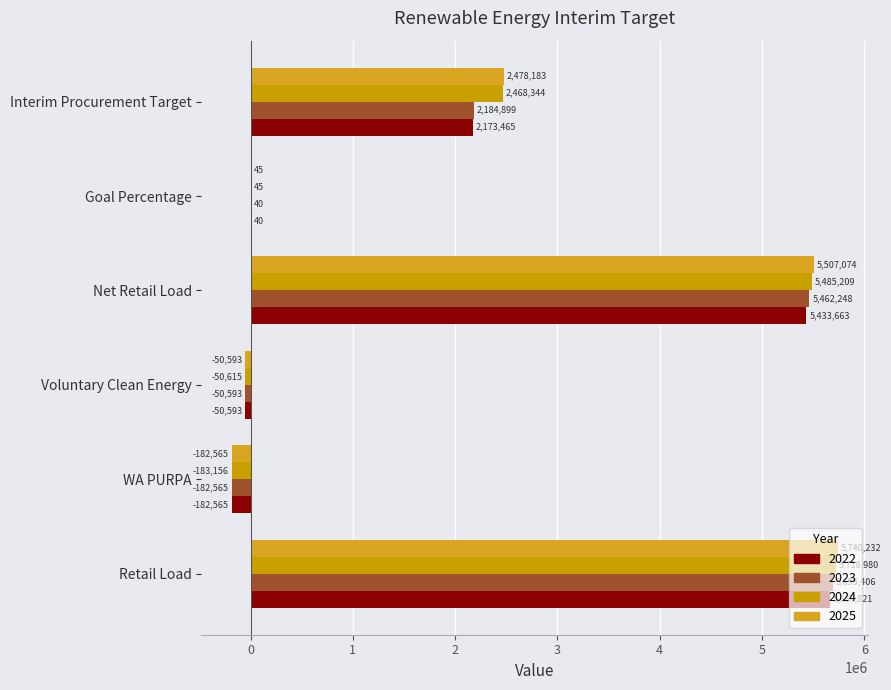

At which label does 2025 first exceed 2478183?

Retail Load